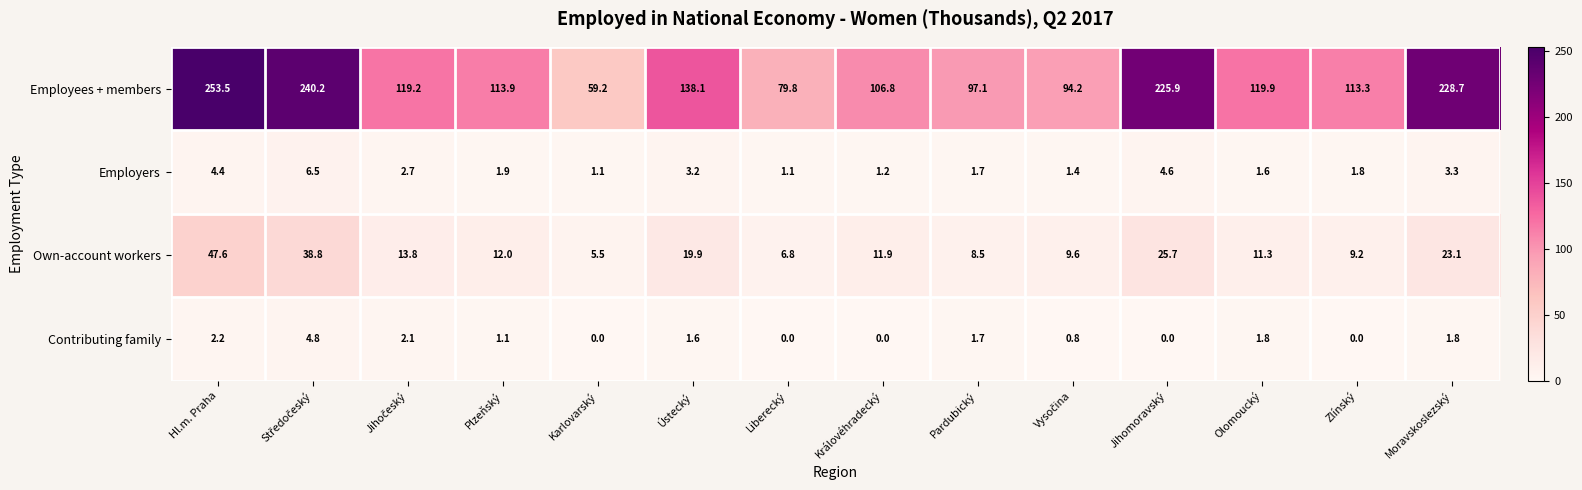

List the series in order of their peak value, lowest first.

Contributing family, Employers, Own-account workers, Employees + members